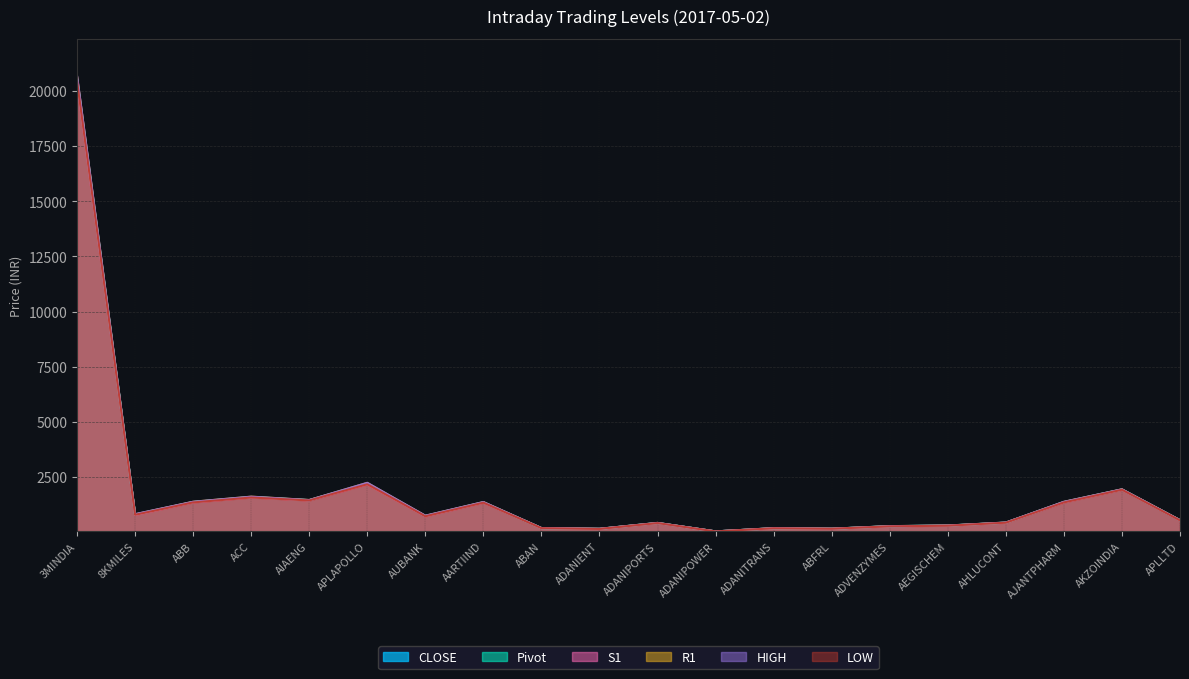

Reading left to right, extract all data points from this chart.

S1: 20419.4	773.1	1342.4	1566.8	1433.3	2162.0	708.6	1327.6	172.7	137.7	402.7	25.2	166.6	145.7	256.5	285.4	418.5	1340.9	1916.3	527.8
R1: 20664.4	804.3	1372.3	1603.7	1451.2	2228.2	737.6	1358.7	178.1	143.5	411.6	26.2	171.6	147.9	265.2	292.7	426.8	1368.8	1935.8	538.3
LOW: 20455.0	778.3	1340.2	1563.0	1430.0	2163.8	711.0	1327.0	173.5	138.6	402.4	25.2	167.6	145.8	255.0	285.0	420.8	1340.0	1915.0	525.8
CLOSE: 20524.1	786.1	1358.5	1587.2	1443.8	2194.2	721.9	1343.5	175.0	140.1	407.3	25.7	168.6	146.8	261.6	289.2	421.5	1355.2	1926.7	534.0
HIGH: 20700.0	809.5	1370.0	1599.9	1448.0	2230.0	740.0	1358.2	178.9	144.4	411.3	26.2	172.5	148.0	263.7	292.4	429.0	1367.9	1934.5	536.4
Pivot: 20559.7	791.3	1356.2	1583.3	1440.6	2196.0	724.3	1342.9	175.8	141.0	407.0	25.7	169.6	146.9	260.1	288.9	423.8	1354.4	1925.4	532.1